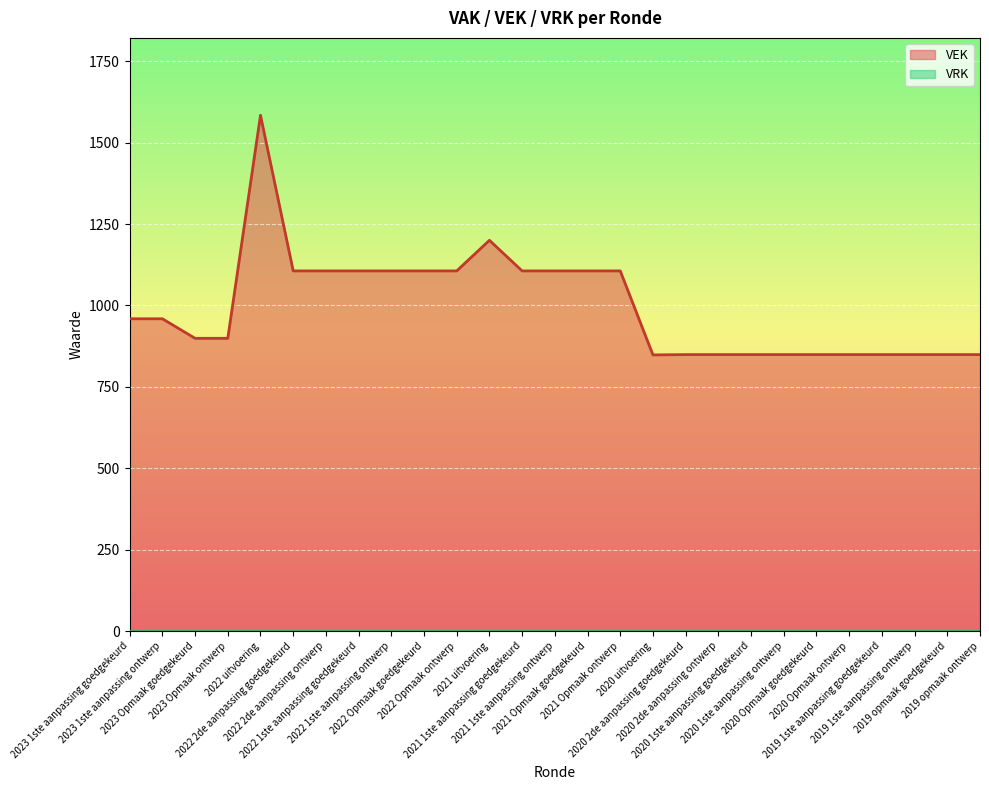

True or false: there are more than 0 points higher than both neighbors.

True